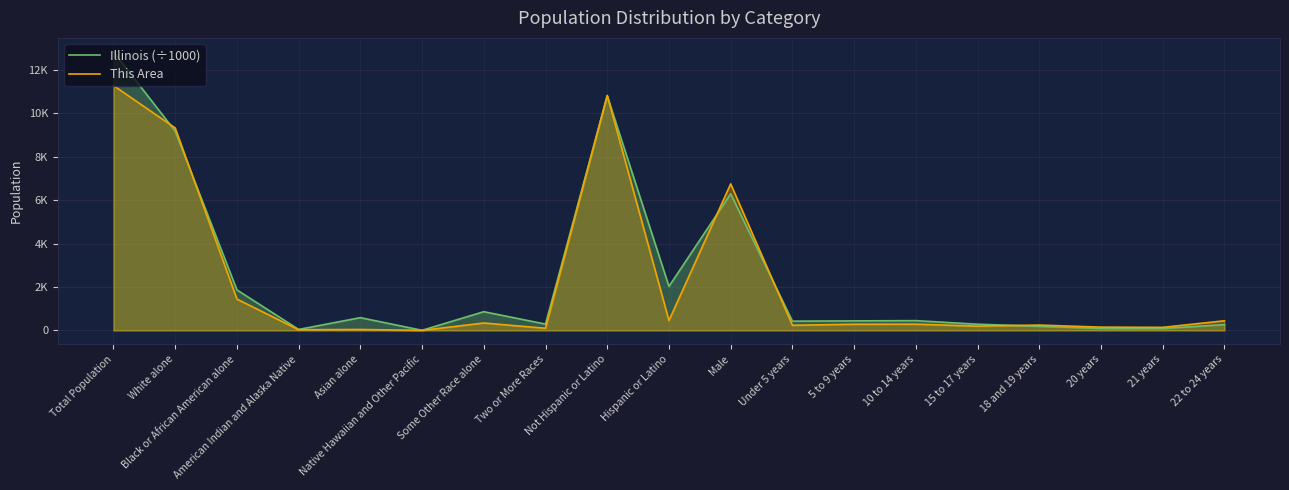

Where is the first local minimum for Illinois (÷1000)?

American Indian and Alaska Native